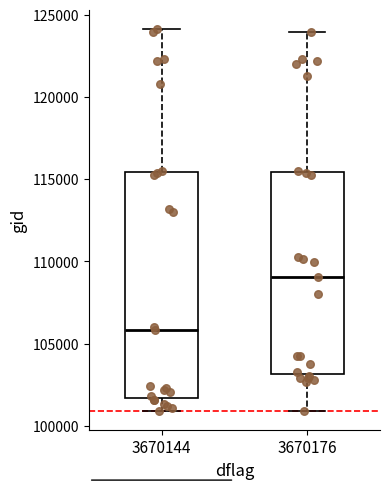

Which box has the highest median line?

3670176